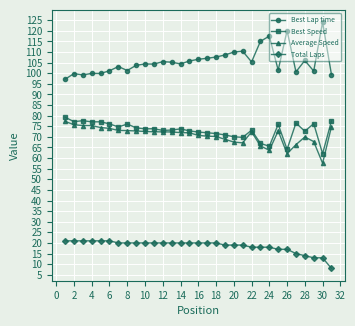

What is the highest value of the Best Speed series?

79.3